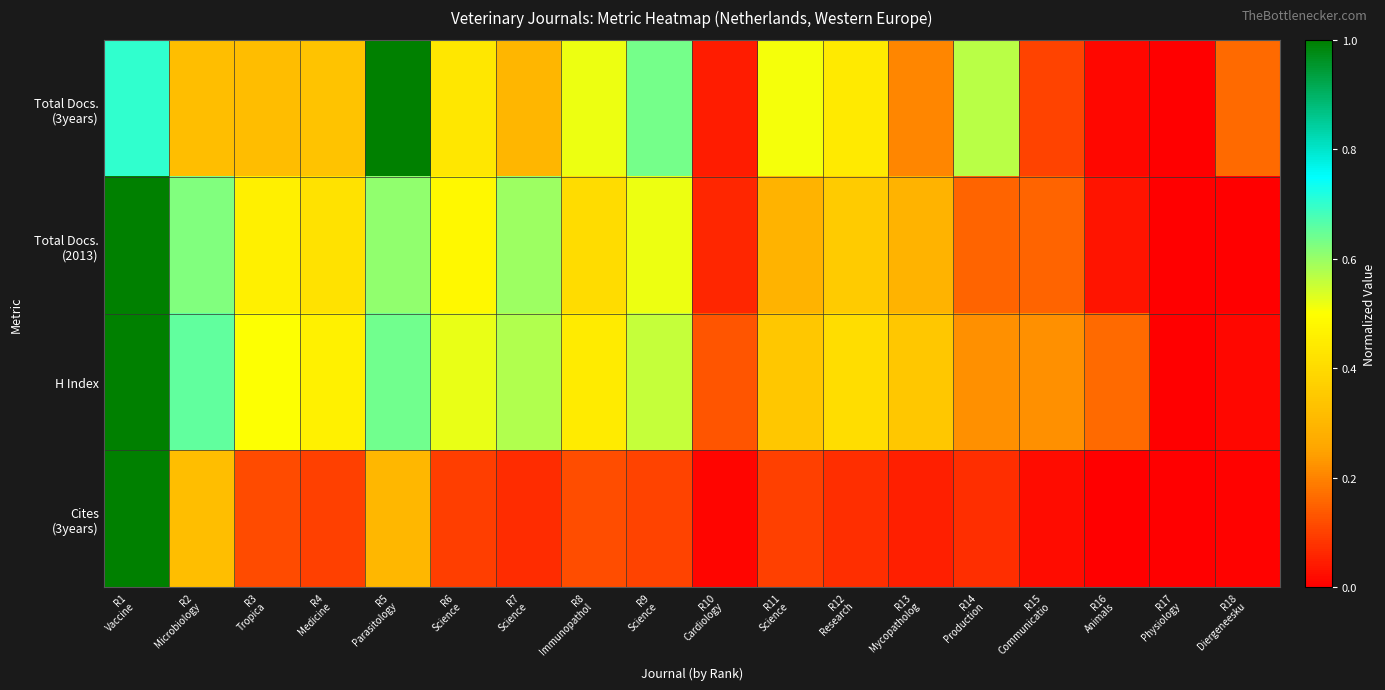

At which category does the chart reach its minimum across all series?

R17
Physiology